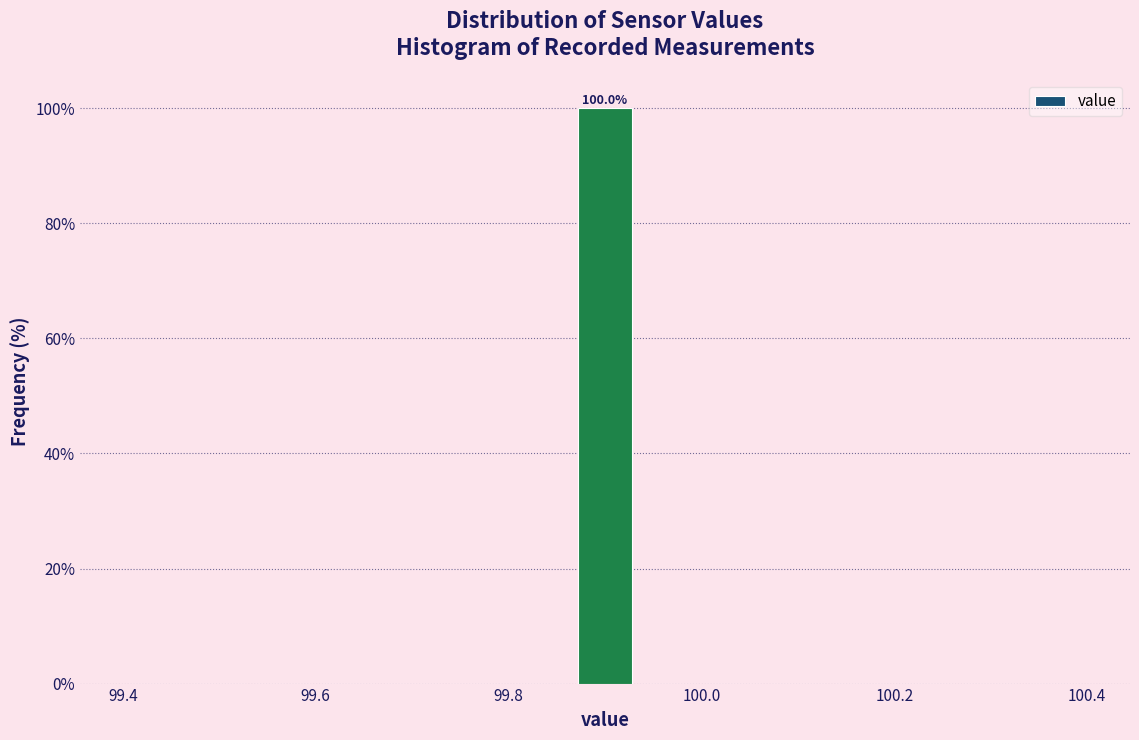

Around what value on the x-axis is the tallest bar? Give the approximate position of its centre, as read against the axis.

99.90